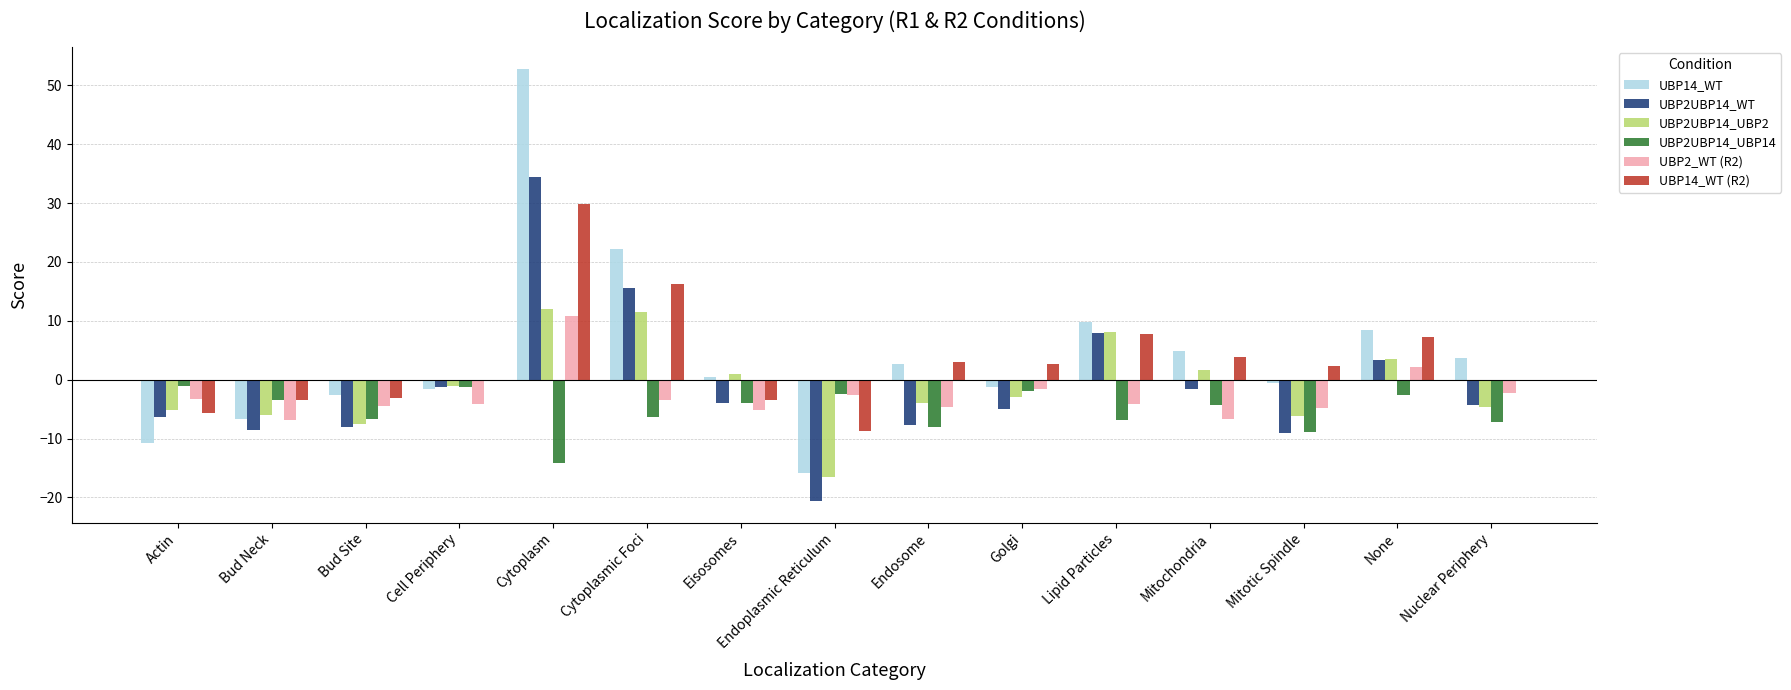

Count the number of data series in this chart.

6